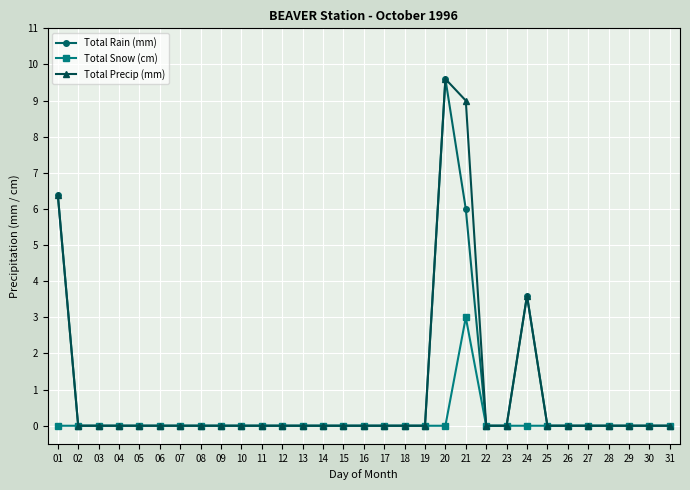

What is the value of the Total Precip (mm) point at the 24th from the left?

3.6